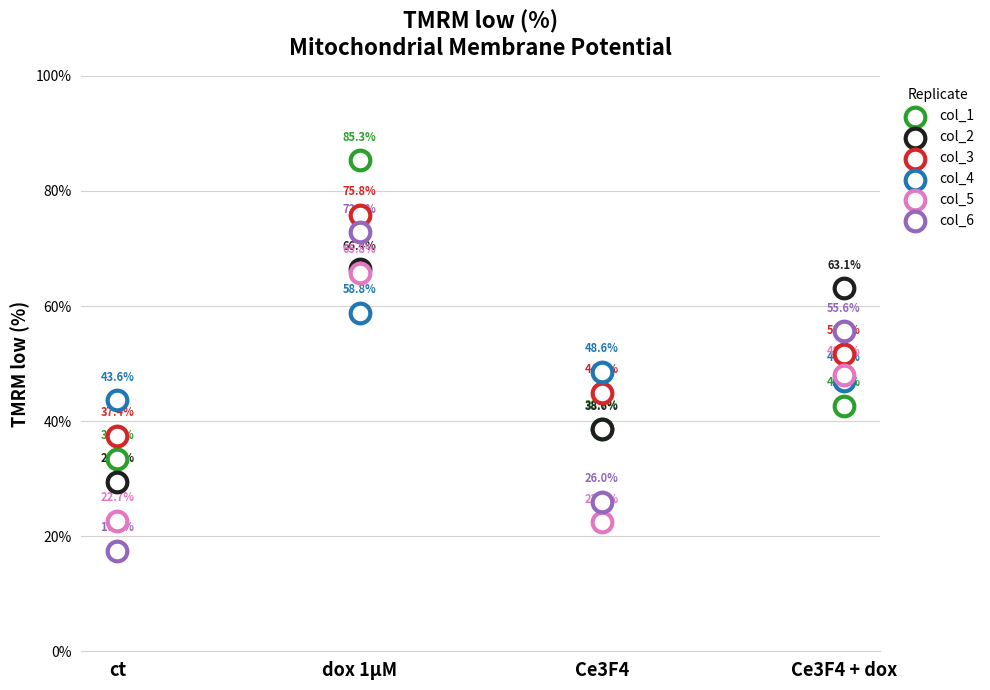

Which series reaches the maximum Y coordinate?

col_1